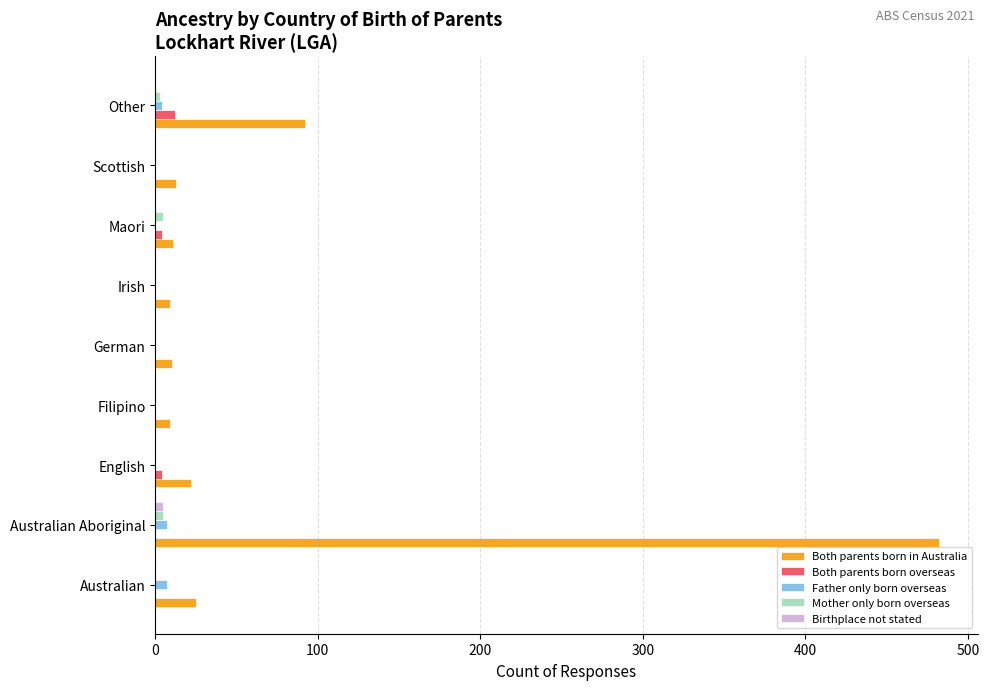

What is the greatest value displayed?

482